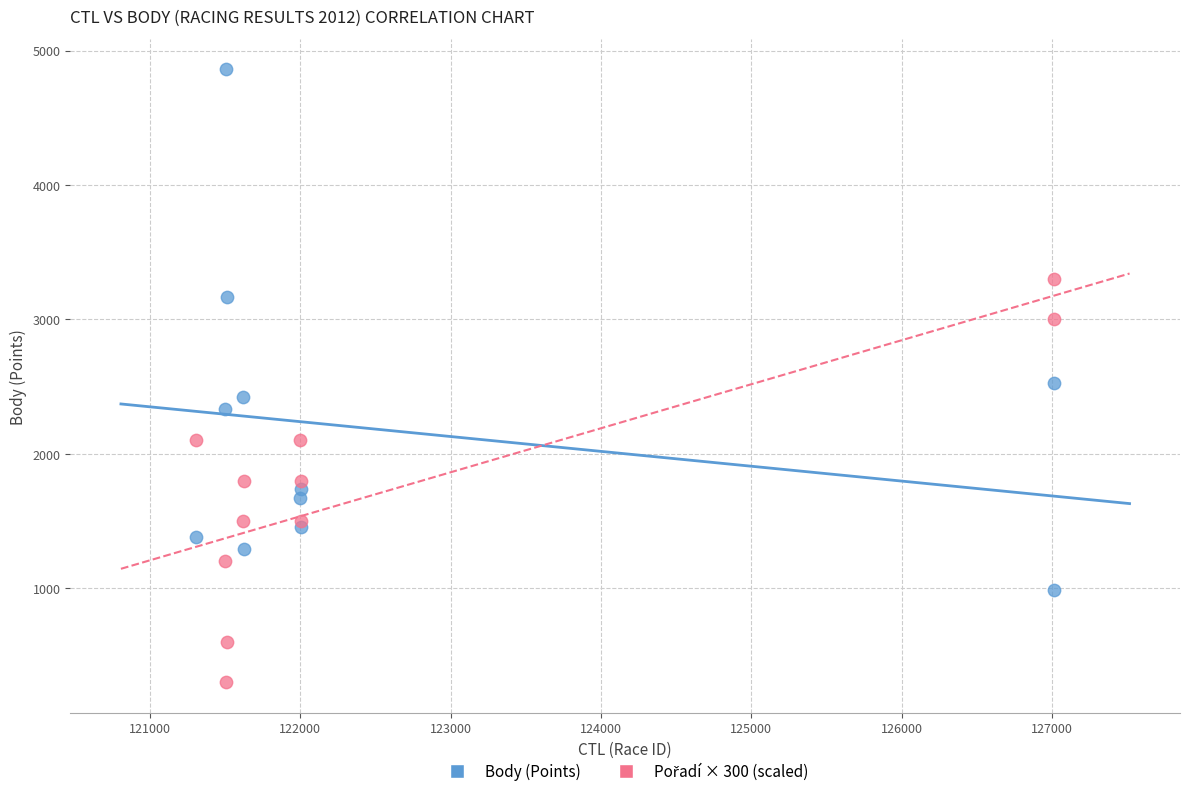

Across all series, what Y value is closest to 2580?

2528